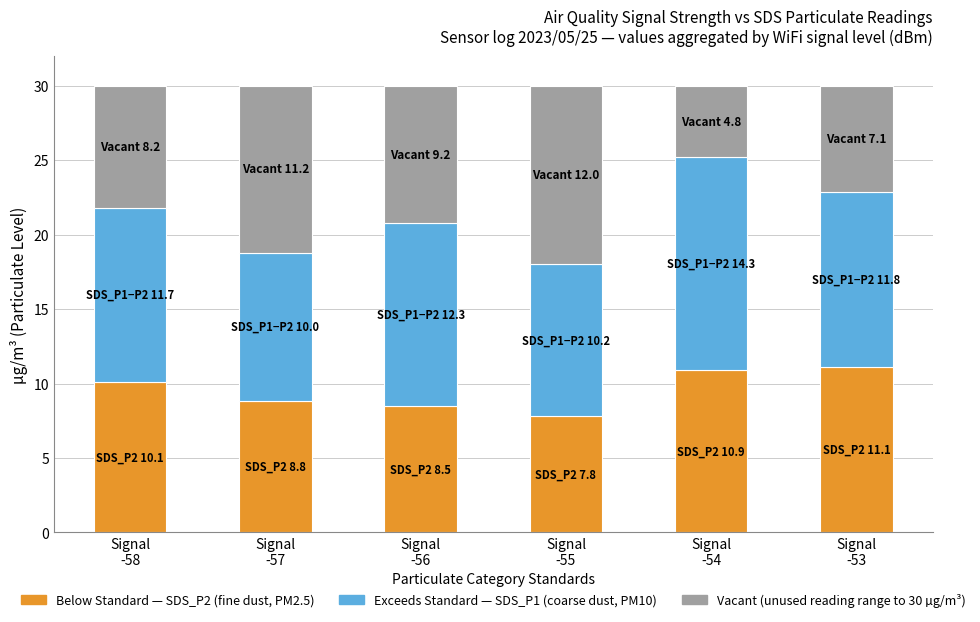

What is the label of the 2nd bar from the right?

Signal
-54